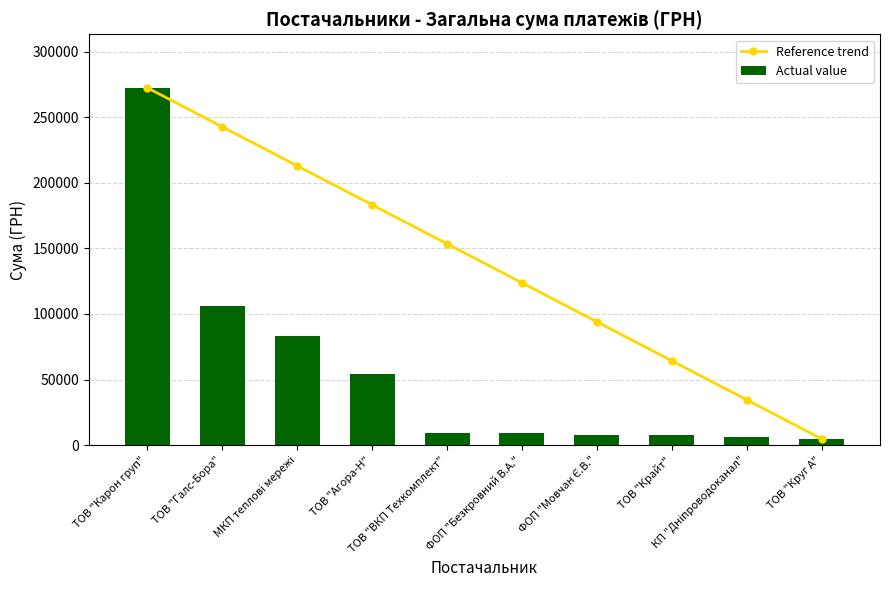

The value of Actual value at ТОВ "ВКП Техкомплект" is 15323.4. True or false?

False